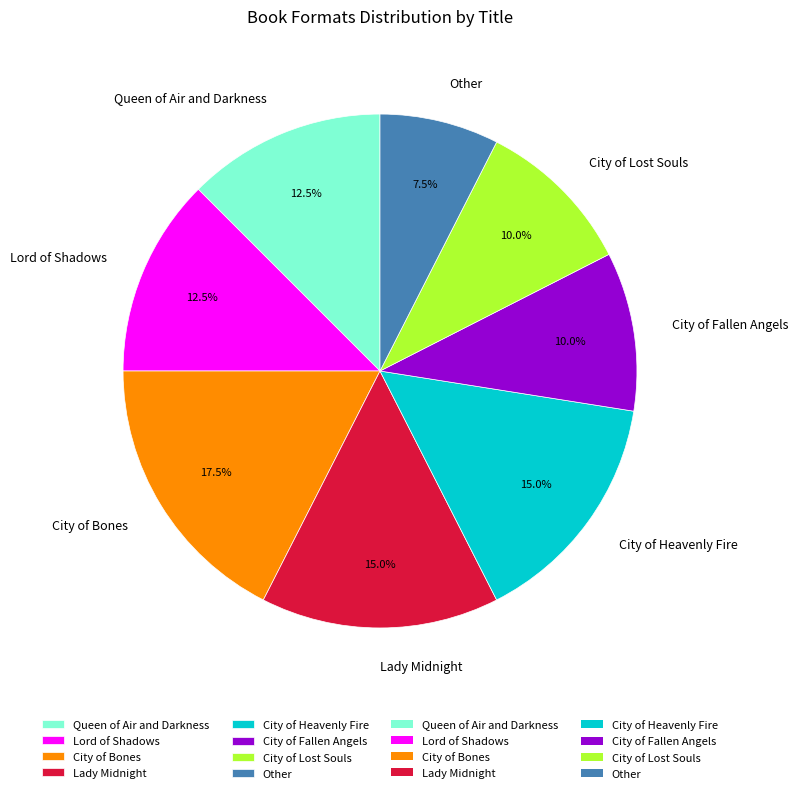

Is it true that Other is 1% of the pie?

False